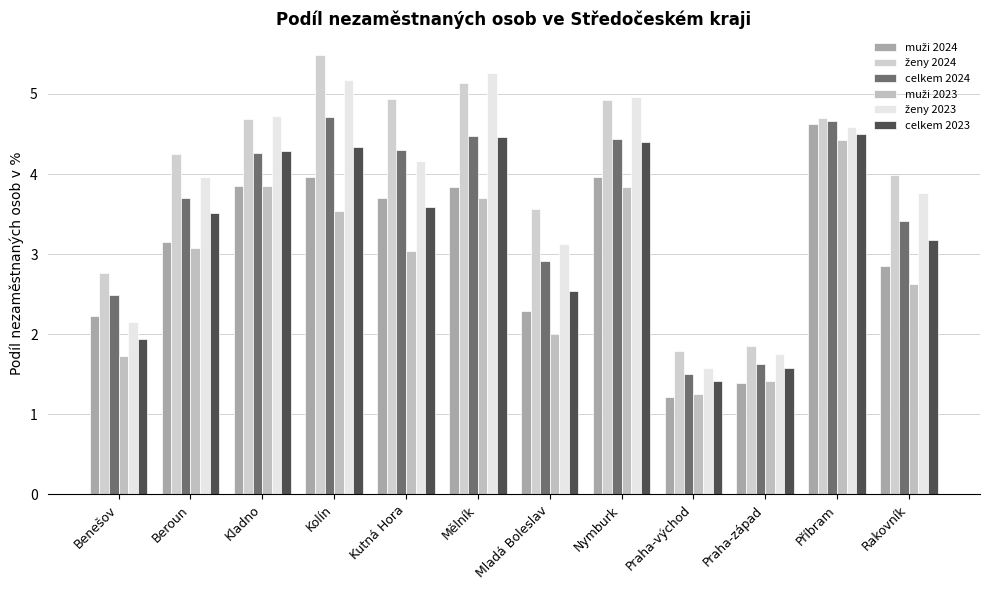

How many data points in celkem 2023 are less than 3?

4